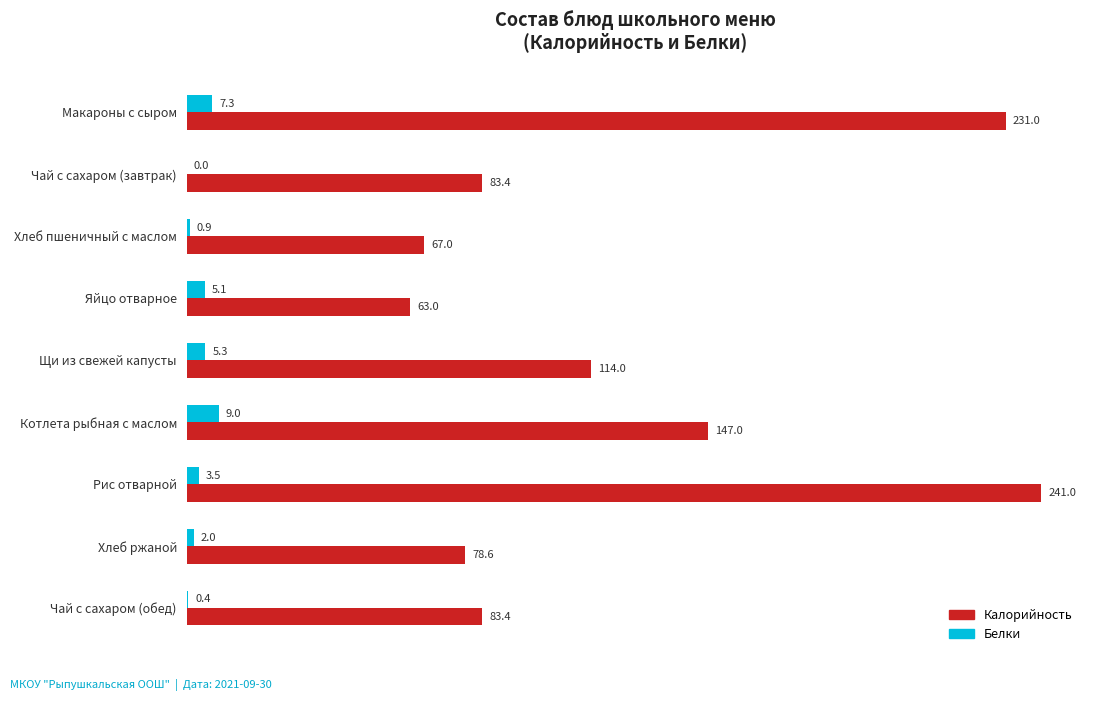

What is the sum of all Белки values?

33.5